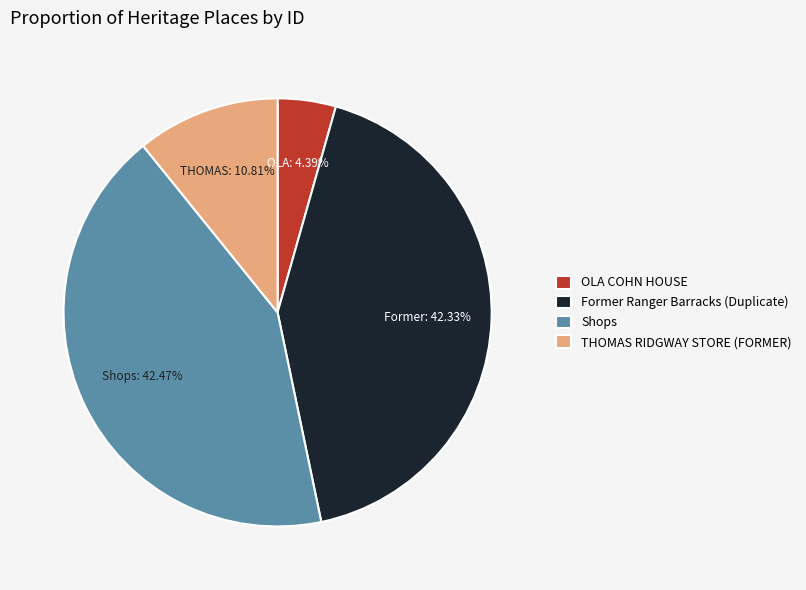

True or false: Former Ranger Barracks (Duplicate) accounts for 47% of the total.

False